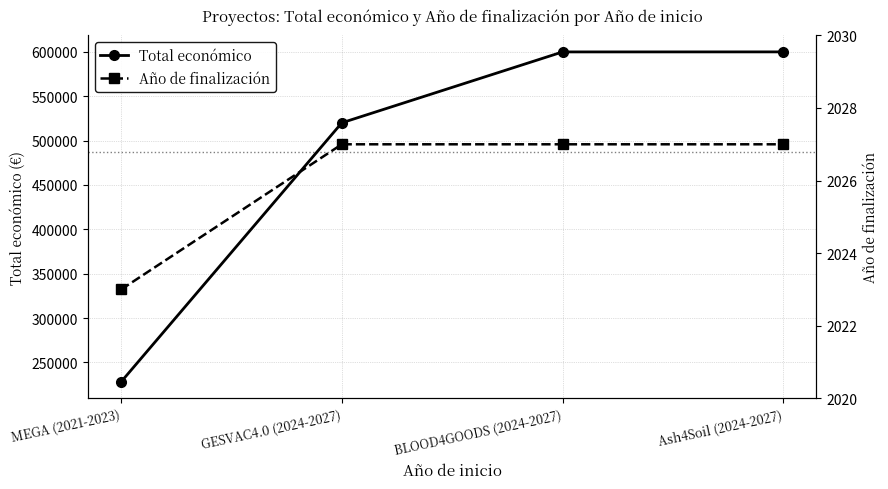

Reading left to right, extract all data points from this chart.

Total económico: MEGA (2021-2023)=228019	GESVAC4.0 (2024-2027)=520062	BLOOD4GOODS (2024-2027)=599960	Ash4Soil (2024-2027)=600000
Año de finalización: MEGA (2021-2023)=2023	GESVAC4.0 (2024-2027)=2027	BLOOD4GOODS (2024-2027)=2027	Ash4Soil (2024-2027)=2027